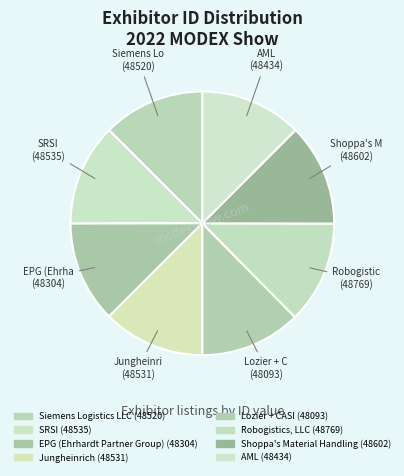

How many slices are in this pie chart?

8